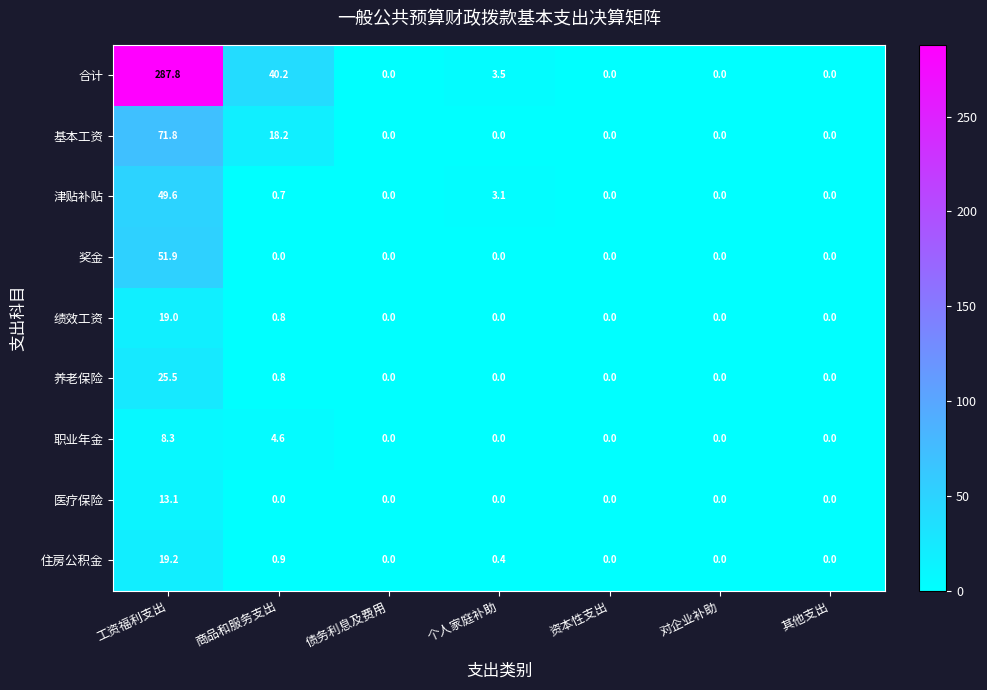

Is it true that 养老保险 equals 0.0 at 资本性支出?

True